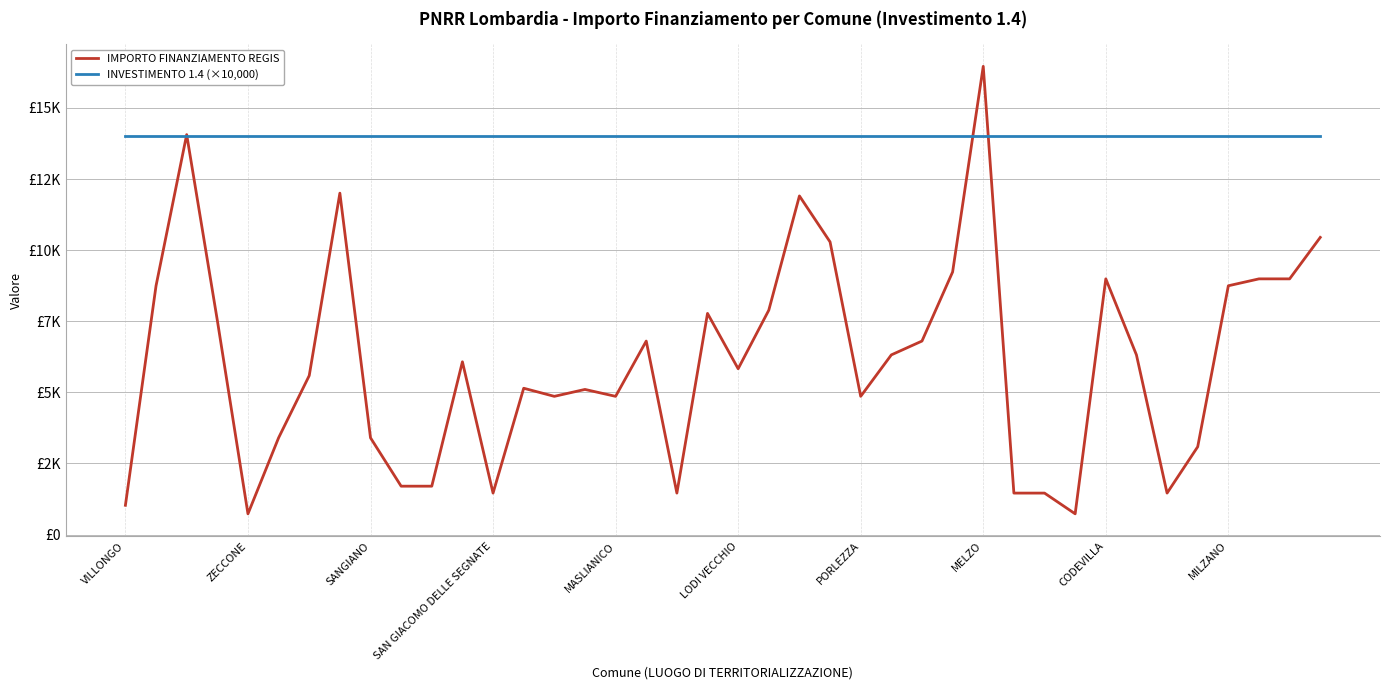

Which series ends up on top after the final intersection of IMPORTO FINANZIAMENTO REGIS and INVESTIMENTO 1.4 (×10,000)?

INVESTIMENTO 1.4 (×10,000)